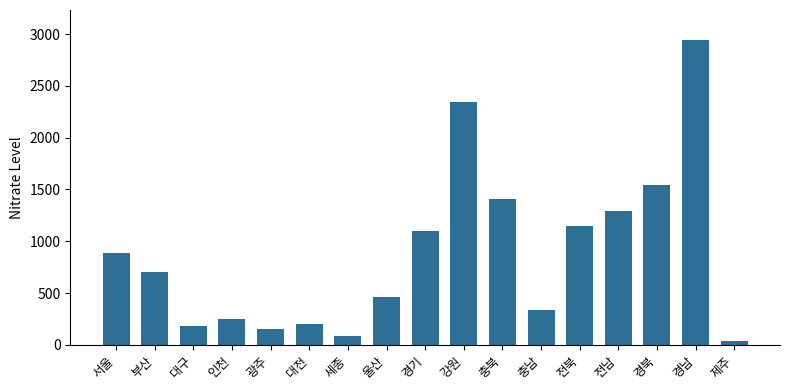

What is the ratio of the value at 울산 to the value at 인천?

1.9